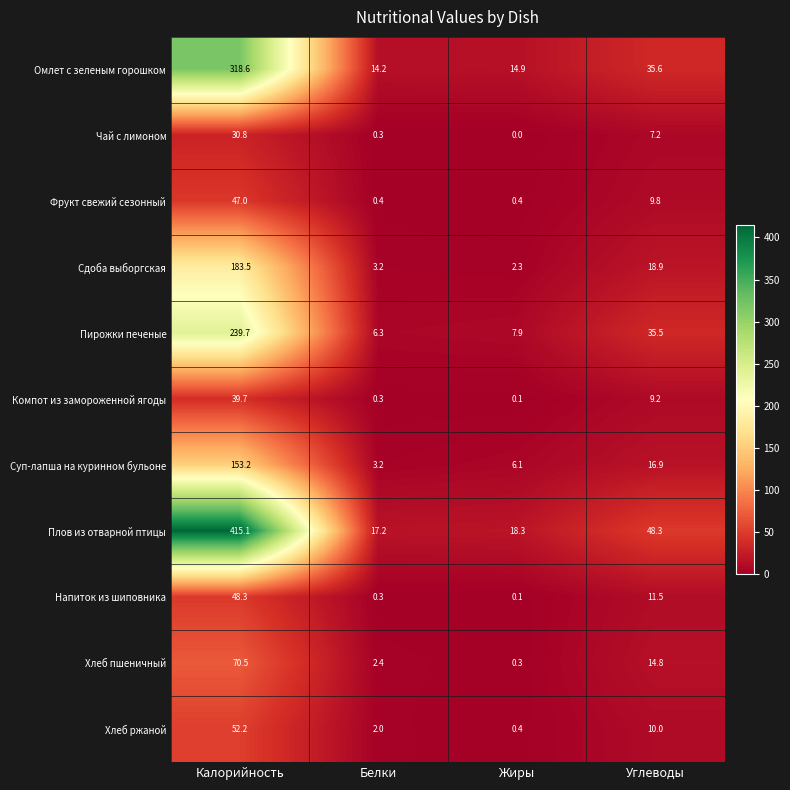

Rank the series by their maximum value, from highest to lowest.

Плов из отварной птицы, Омлет с зеленым горошком, Пирожки печеные, Сдоба выборгская, Суп-лапша на куринном бульоне, Хлеб пшеничный, Хлеб ржаной, Напиток из шиповника, Фрукт свежий сезонный, Компот из замороженной ягоды, Чай с лимоном